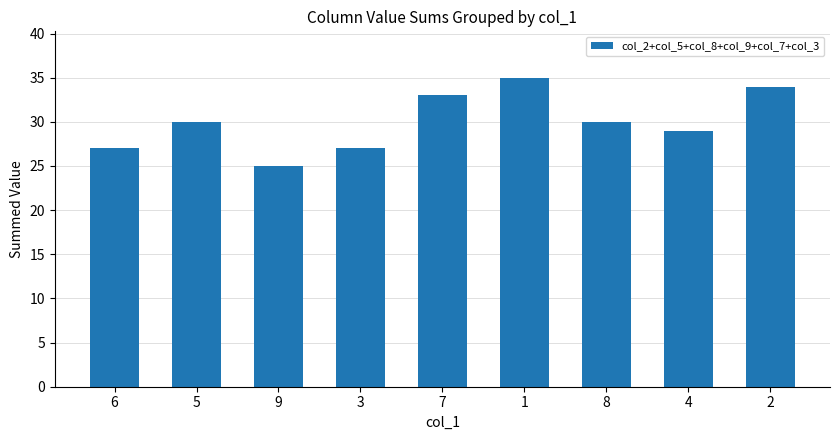

Between 4 and 6, which is larger?

4